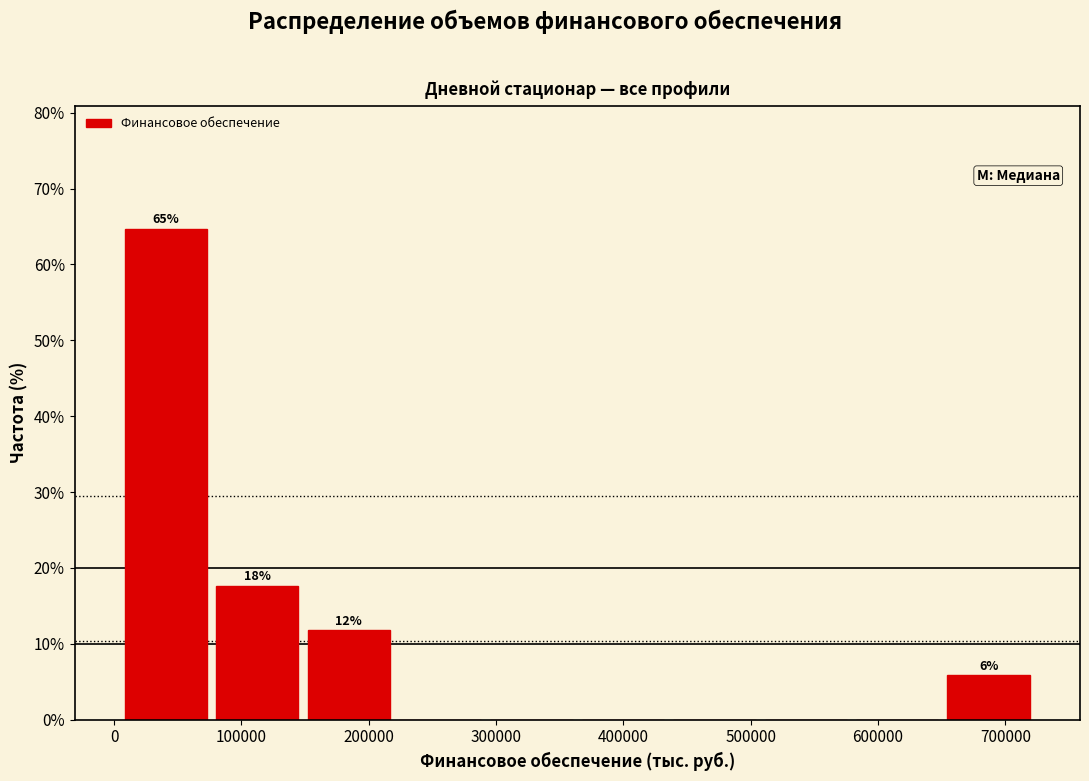

Which range on the x-axis has the tallest bar?

0 to 80000